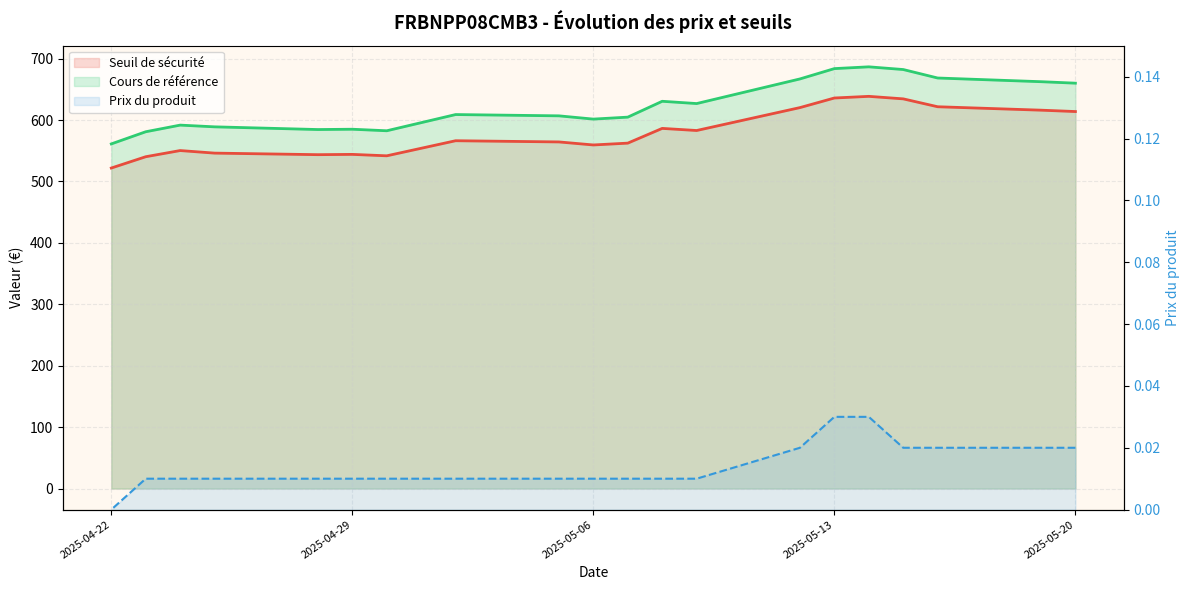

True or false: Prix du produit has more than 0 interior local peaks.

False